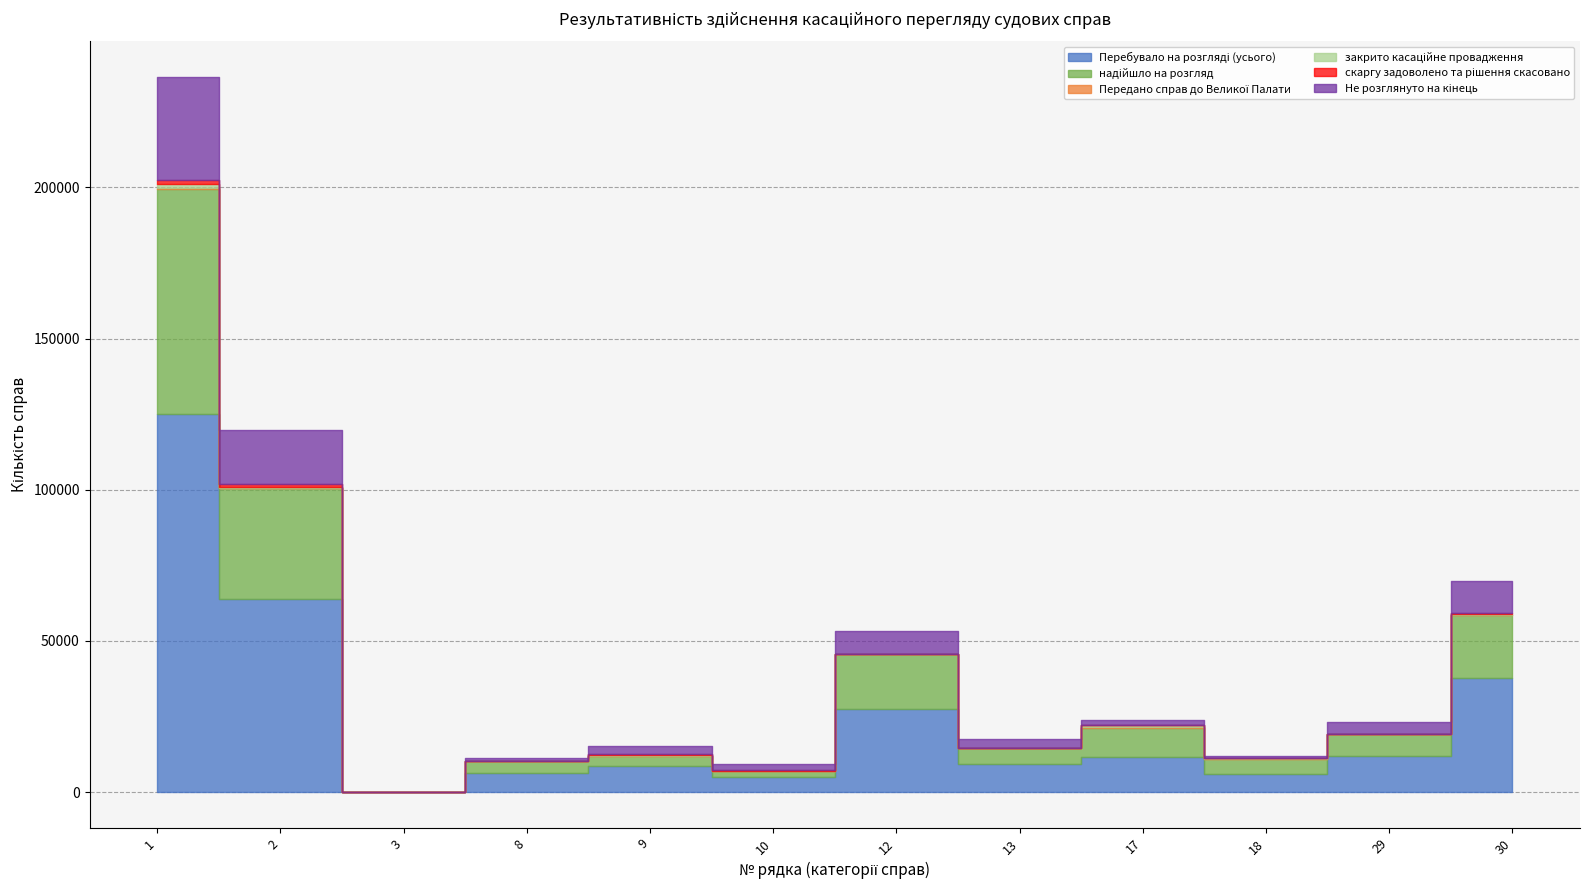

What is the average value of the надійшло на розгляд series?

15562